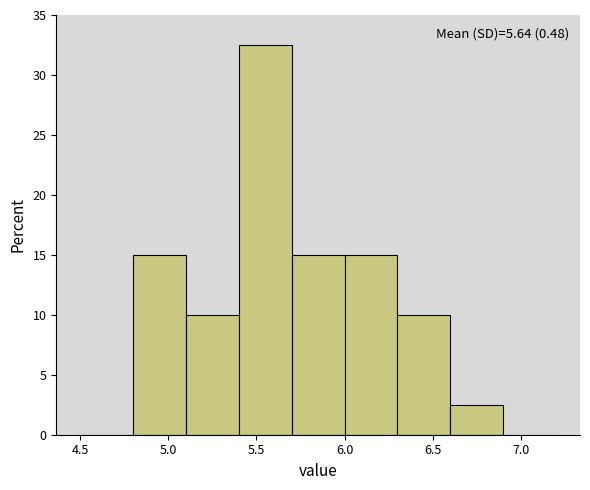

Over which range of the x-axis is the bar tallest?

5.4 to 5.7